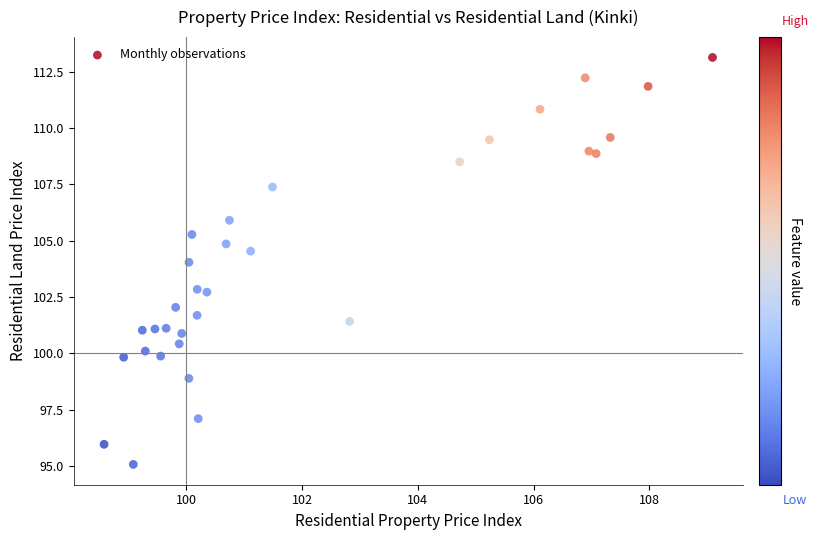

What is the range of X values (max minus min)?

10.5